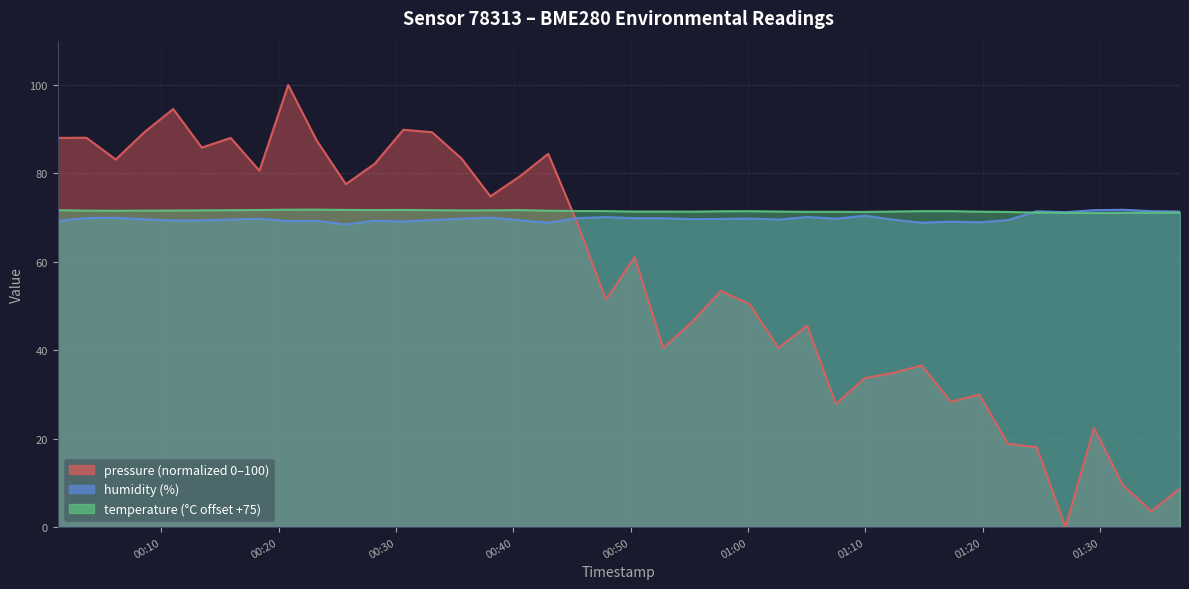

Reading left to right, list all the values displayed in this chart.

pressure: 2023-02-11T00:01:09=88.0	2023-02-11T00:03:36=88.1	2023-02-11T00:06:06=83.1	2023-02-11T00:08:33=89.3	2023-02-11T00:11:00=94.5	2023-02-11T00:13:26=85.8	2023-02-11T00:15:54=88.0	2023-02-11T00:18:21=80.6	2023-02-11T00:20:48=100.0	2023-02-11T00:23:14=87.4	2023-02-11T00:25:43=77.6	2023-02-11T00:28:10=82.2	2023-02-11T00:30:37=89.9	2023-02-11T00:33:04=89.3	2023-02-11T00:35:36=83.3	2023-02-11T00:38:02=74.8	2023-02-11T00:40:32=79.3	2023-02-11T00:42:58=84.4	2023-02-11T00:45:25=68.9	2023-02-11T00:47:53=51.5	2023-02-11T00:50:20=61.1	2023-02-11T00:52:46=40.5	2023-02-11T00:55:13=46.4	2023-02-11T00:57:40=53.5	2023-02-11T01:00:08=50.4	2023-02-11T01:02:35=40.5	2023-02-11T01:05:02=45.6	2023-02-11T01:07:29=27.9	2023-02-11T01:09:56=33.7	2023-02-11T01:12:23=34.9	2023-02-11T01:14:49=36.6	2023-02-11T01:17:16=28.4	2023-02-11T01:19:43=30.0	2023-02-11T01:22:09=18.8	2023-02-11T01:24:36=18.1	2023-02-11T01:27:03=0.0	2023-02-11T01:29:29=22.5	2023-02-11T01:31:56=9.5	2023-02-11T01:34:23=3.6	2023-02-11T01:36:49=8.8
humidity: 2023-02-11T00:01:09=69.3	2023-02-11T00:03:36=69.9	2023-02-11T00:06:06=70.0	2023-02-11T00:08:33=69.6	2023-02-11T00:11:00=69.3	2023-02-11T00:13:26=69.3	2023-02-11T00:15:54=69.6	2023-02-11T00:18:21=69.8	2023-02-11T00:20:48=69.2	2023-02-11T00:23:14=69.3	2023-02-11T00:25:43=68.5	2023-02-11T00:28:10=69.3	2023-02-11T00:30:37=69.1	2023-02-11T00:33:04=69.5	2023-02-11T00:35:36=69.8	2023-02-11T00:38:02=70.0	2023-02-11T00:40:32=69.4	2023-02-11T00:42:58=68.8	2023-02-11T00:45:25=69.9	2023-02-11T00:47:53=70.1	2023-02-11T00:50:20=69.9	2023-02-11T00:52:46=69.8	2023-02-11T00:55:13=69.7	2023-02-11T00:57:40=69.7	2023-02-11T01:00:08=69.8	2023-02-11T01:02:35=69.5	2023-02-11T01:05:02=70.1	2023-02-11T01:07:29=69.8	2023-02-11T01:09:56=70.4	2023-02-11T01:12:23=69.5	2023-02-11T01:14:49=68.8	2023-02-11T01:17:16=69.1	2023-02-11T01:19:43=68.9	2023-02-11T01:22:09=69.5	2023-02-11T01:24:36=71.4	2023-02-11T01:27:03=71.2	2023-02-11T01:29:29=71.7	2023-02-11T01:31:56=71.8	2023-02-11T01:34:23=71.5	2023-02-11T01:36:49=71.4
temperature: 2023-02-11T00:01:09=71.7	2023-02-11T00:03:36=71.6	2023-02-11T00:06:06=71.5	2023-02-11T00:08:33=71.6	2023-02-11T00:11:00=71.6	2023-02-11T00:13:26=71.6	2023-02-11T00:15:54=71.7	2023-02-11T00:18:21=71.7	2023-02-11T00:20:48=71.8	2023-02-11T00:23:14=71.8	2023-02-11T00:25:43=71.7	2023-02-11T00:28:10=71.7	2023-02-11T00:30:37=71.7	2023-02-11T00:33:04=71.7	2023-02-11T00:35:36=71.6	2023-02-11T00:38:02=71.6	2023-02-11T00:40:32=71.7	2023-02-11T00:42:58=71.5	2023-02-11T00:45:25=71.5	2023-02-11T00:47:53=71.5	2023-02-11T00:50:20=71.4	2023-02-11T00:52:46=71.4	2023-02-11T00:55:13=71.3	2023-02-11T00:57:40=71.4	2023-02-11T01:00:08=71.5	2023-02-11T01:02:35=71.4	2023-02-11T01:05:02=71.3	2023-02-11T01:07:29=71.3	2023-02-11T01:09:56=71.3	2023-02-11T01:12:23=71.4	2023-02-11T01:14:49=71.5	2023-02-11T01:17:16=71.5	2023-02-11T01:19:43=71.3	2023-02-11T01:22:09=71.3	2023-02-11T01:24:36=71.1	2023-02-11T01:27:03=71.1	2023-02-11T01:29:29=71.0	2023-02-11T01:31:56=71.1	2023-02-11T01:34:23=71.1	2023-02-11T01:36:49=71.1